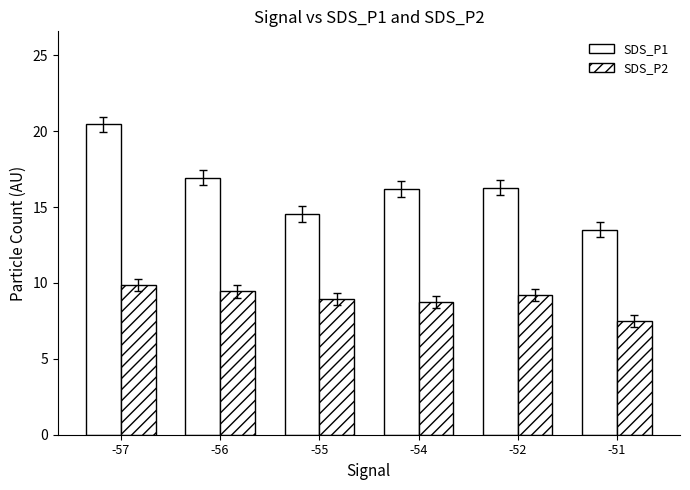

Count the number of data series in this chart.

2